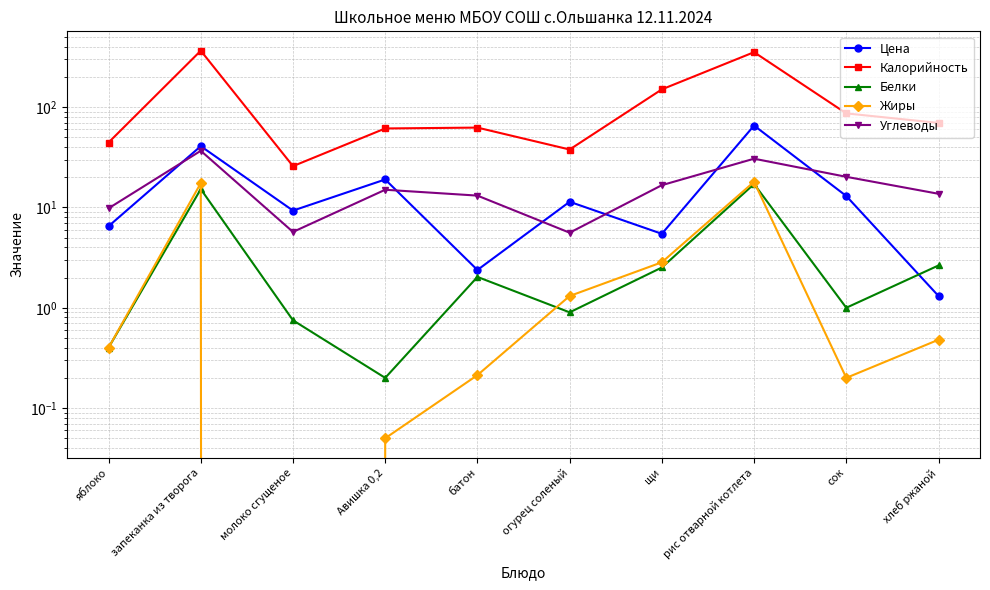

Is the value of Белки at хлеб ржаной greater than the value of Калорийность at сок?

No